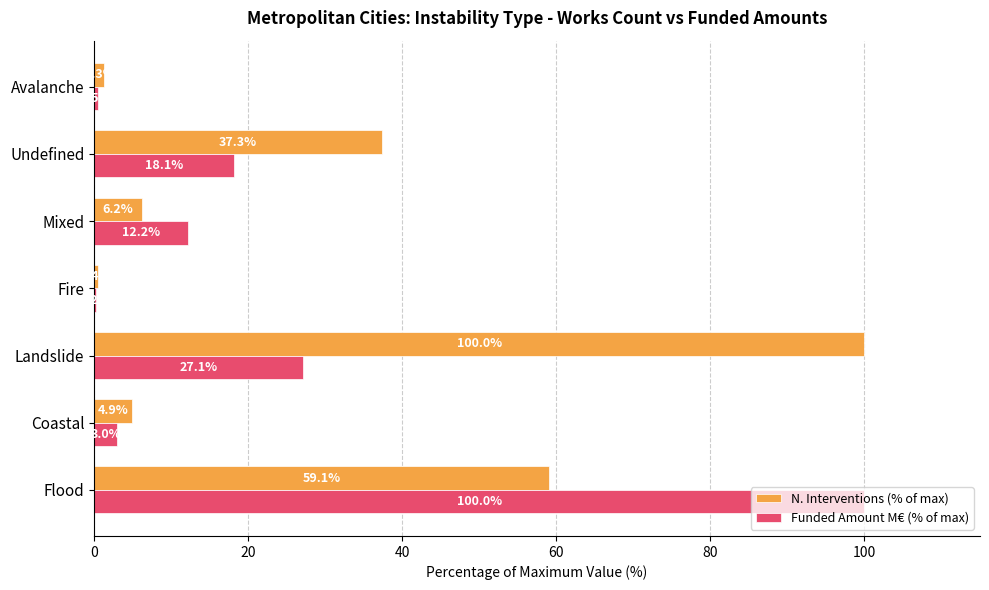

Which category has the highest value in the Funded Amount M€ (% of max) series?

Flood